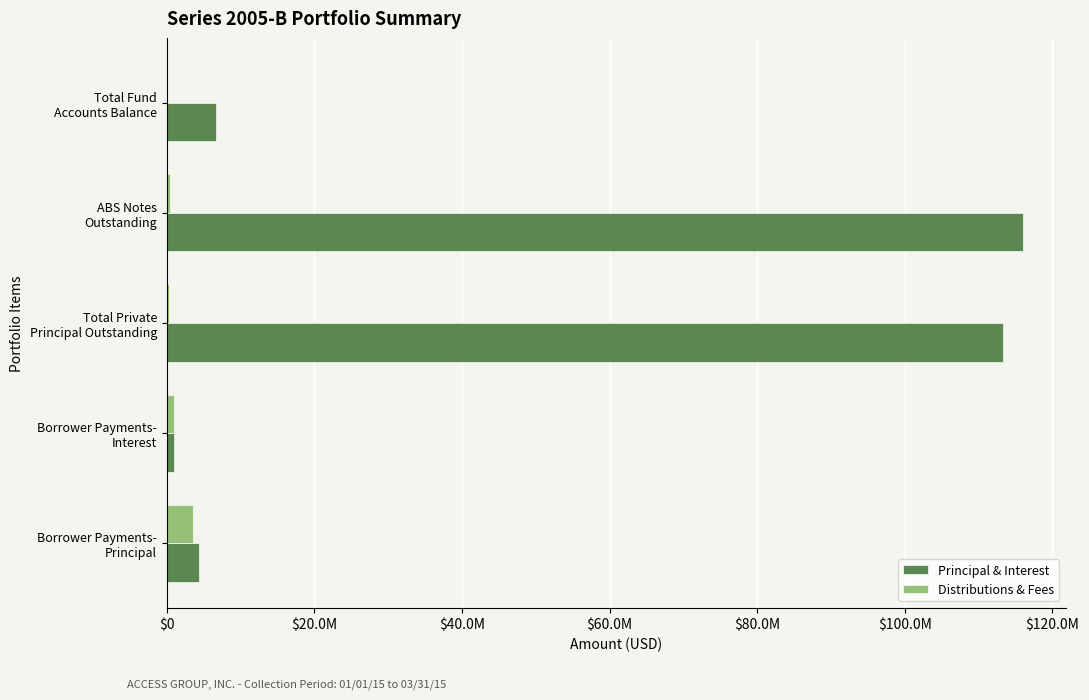

What are all the series names shown in the legend?

Principal & Interest, Distributions & Fees